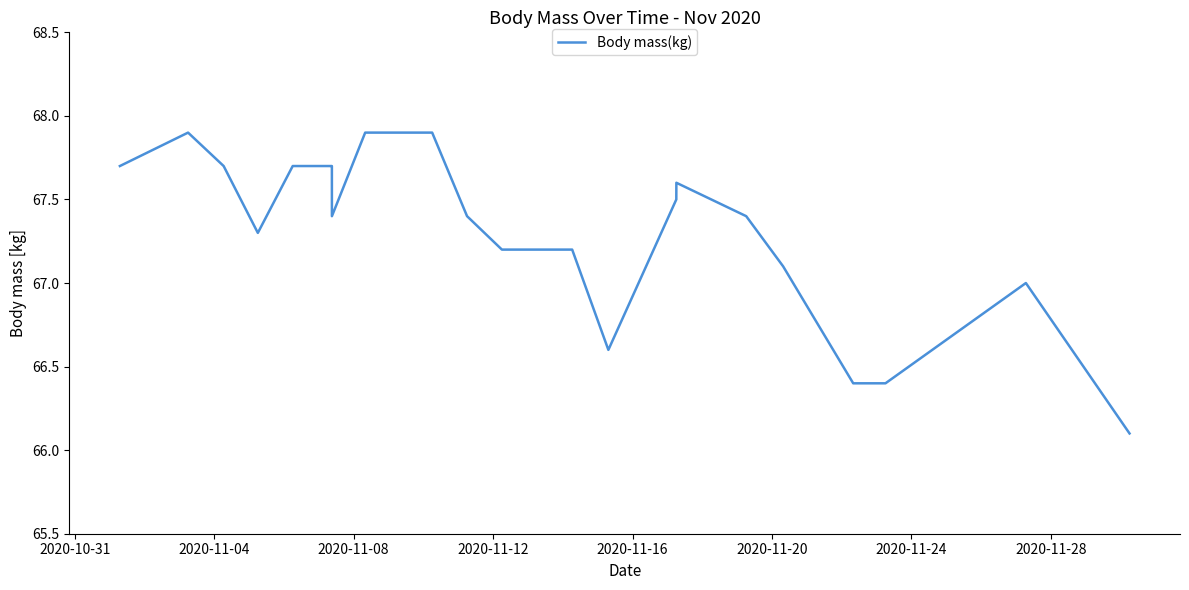

What is the greatest value displayed?

67.9